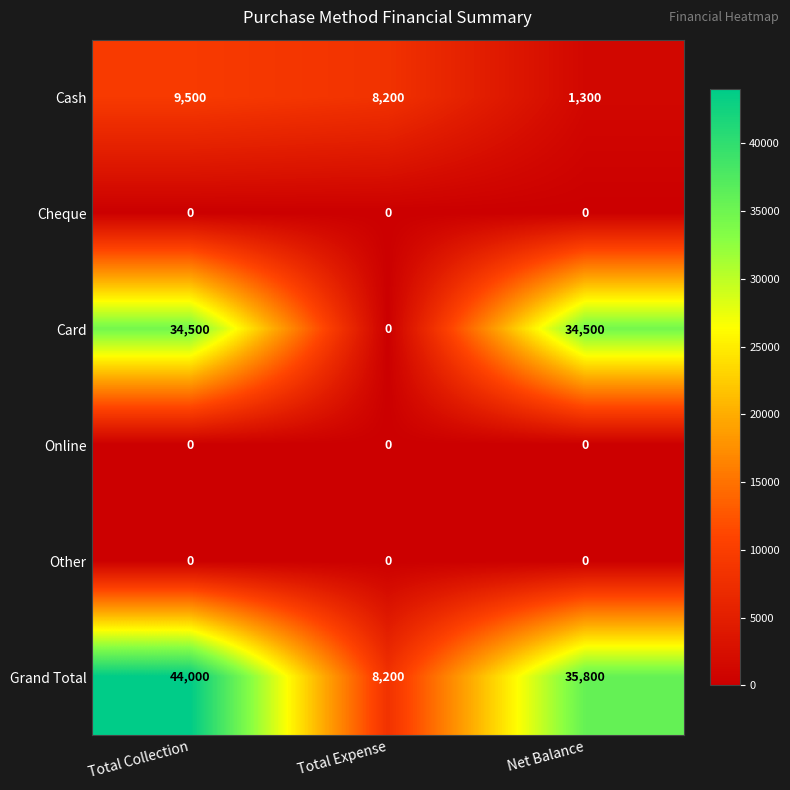

Which series has the largest range (max minus min)?

Grand Total